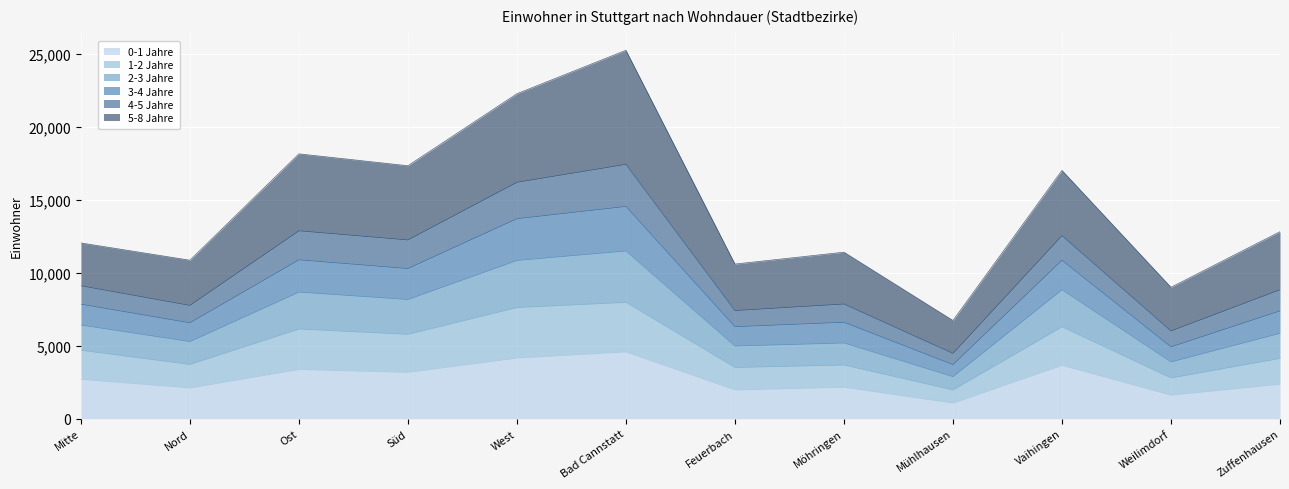

What is the total value across all series at Ost?

18139